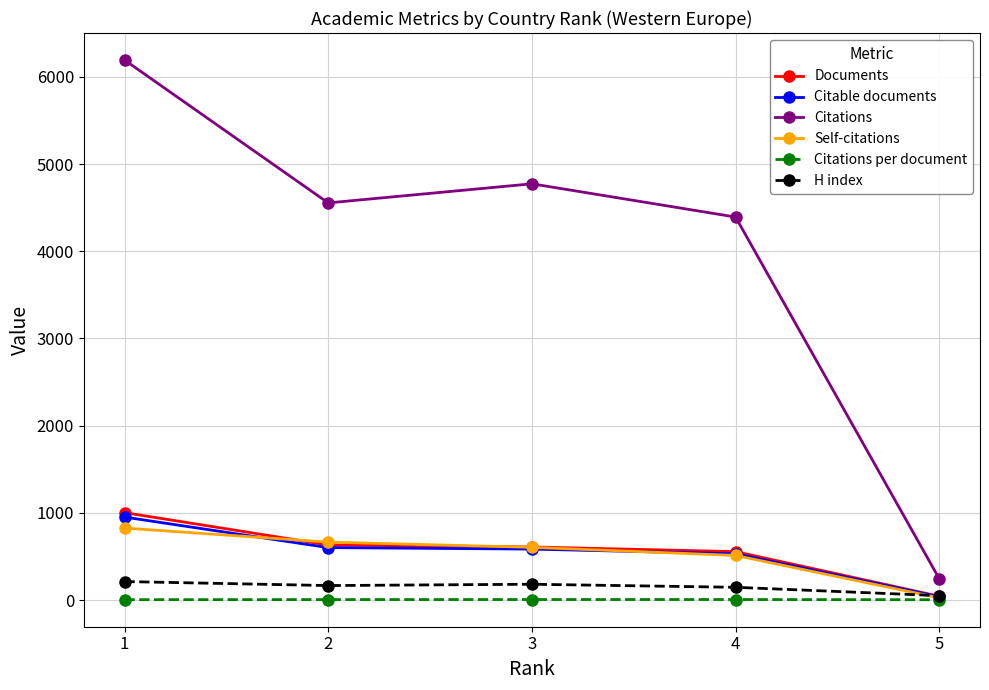

Is the value of Citations at 2 greater than the value of H index at 5?

Yes